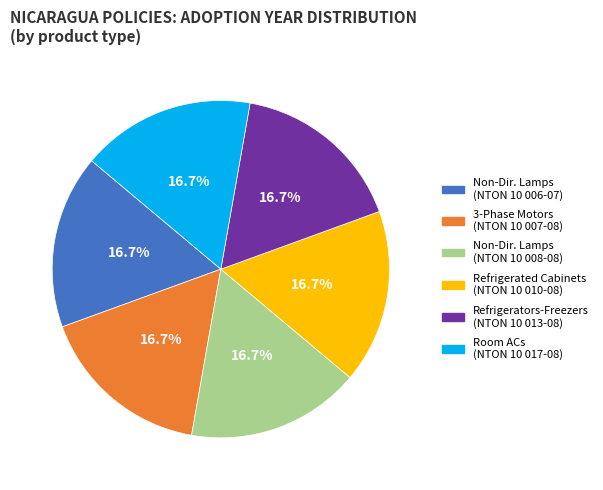

Is there any slice that represents more than half of the pie?

No